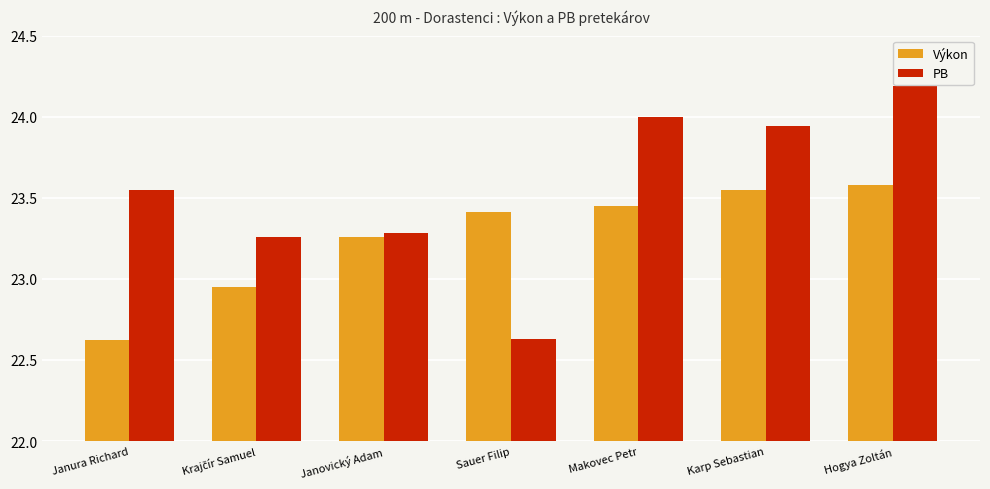

Is the value of Výkon at Janura Richard greater than the value of PB at Janovický Adam?

No